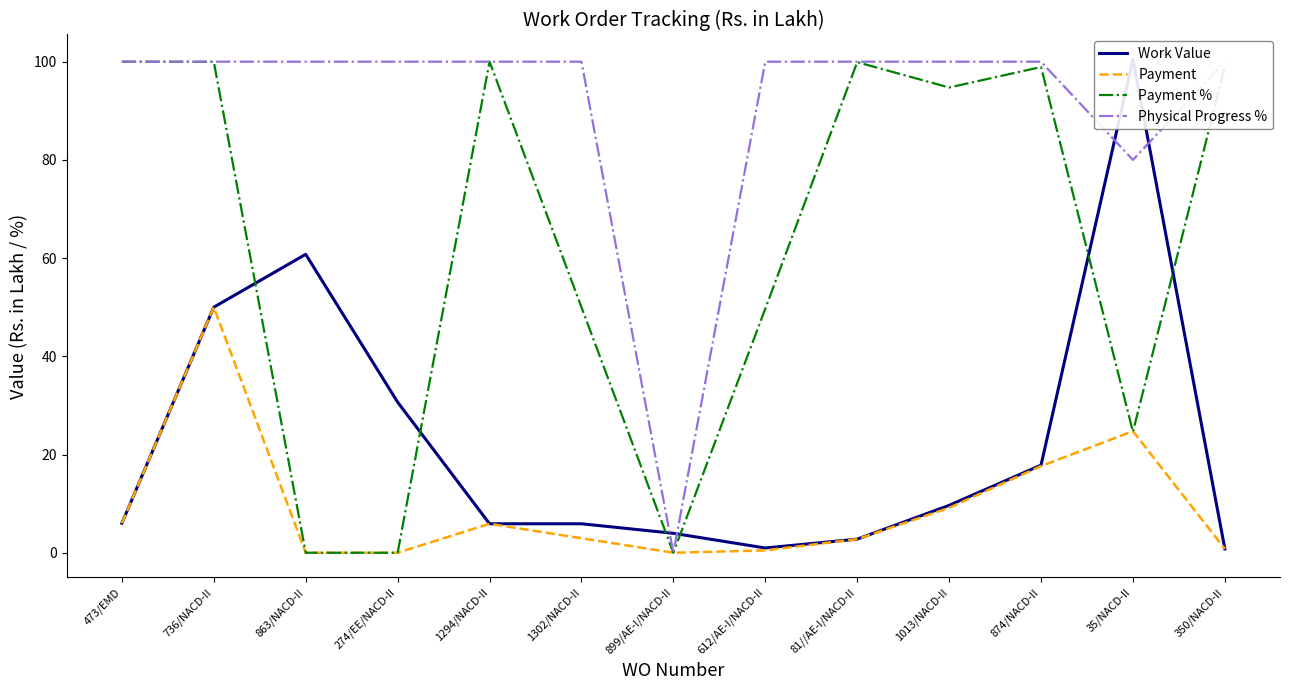

What are all the series names shown in the legend?

Work Value, Payment, Payment %, Physical Progress %